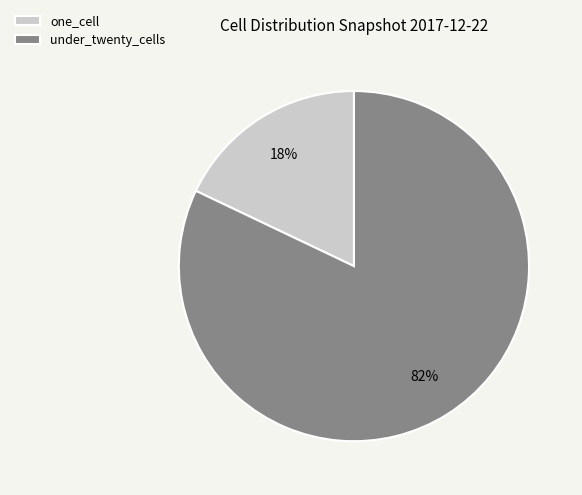

The one_cell slice represents 28% of the pie. True or false?

False